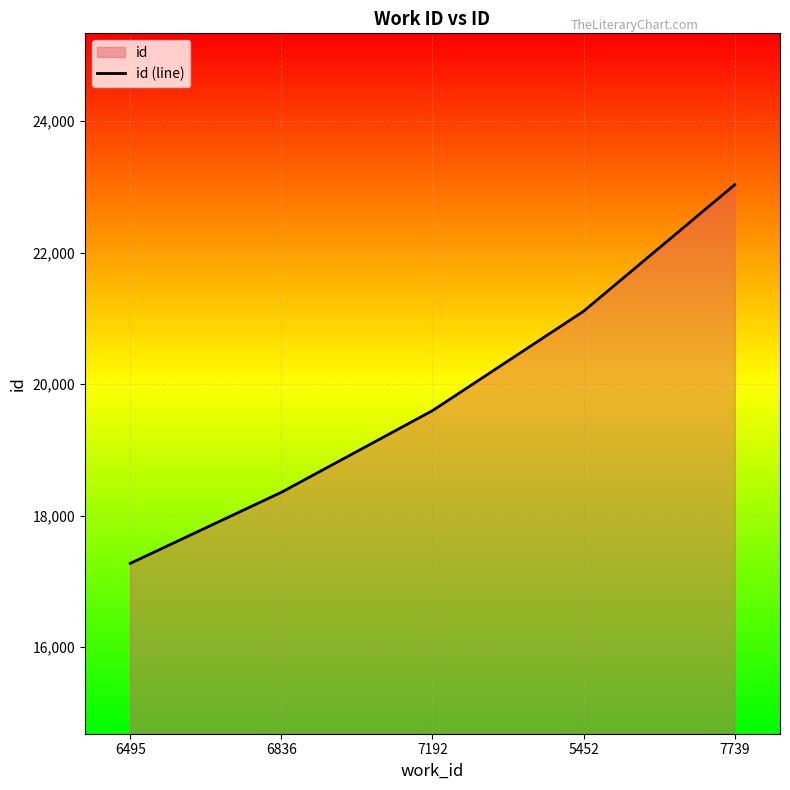

What is the label of the 3rd point from the right?

7192